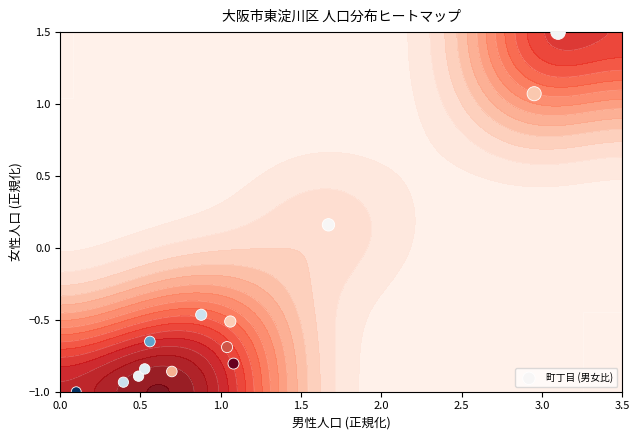

What is the minimum value shown in the chart?

-1.0